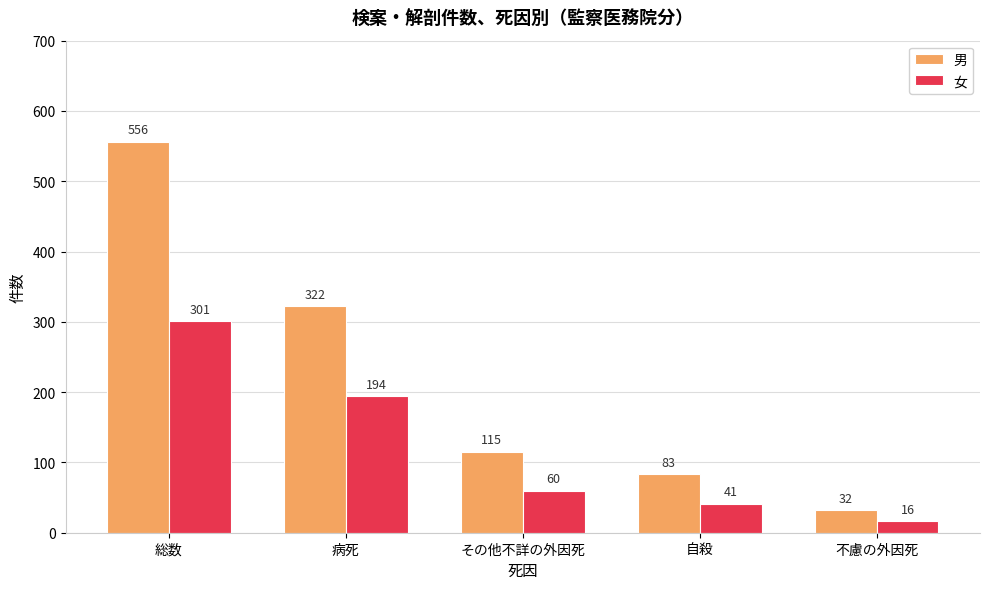

What is the sum of the 女 values at 不慮の外因死 and 総数?

317